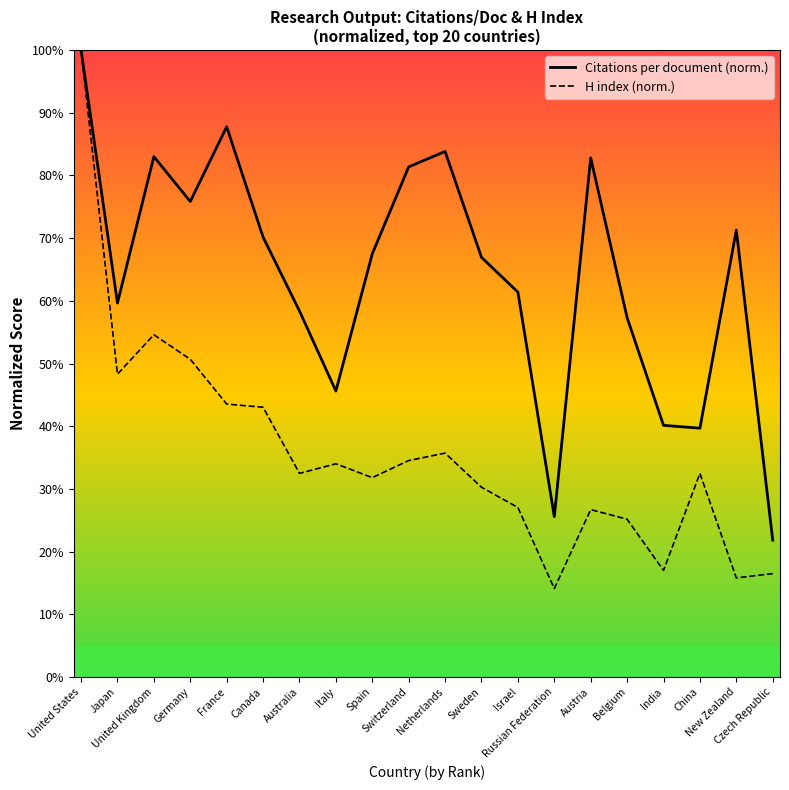

How many lines are shown in the chart?

2